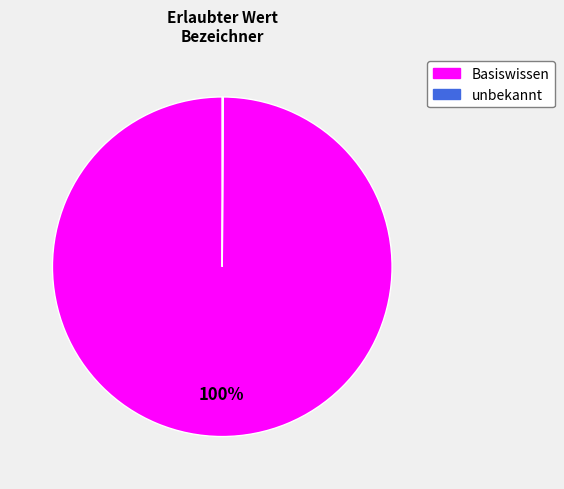

Does Basiswissen represent more than half of the total?

Yes